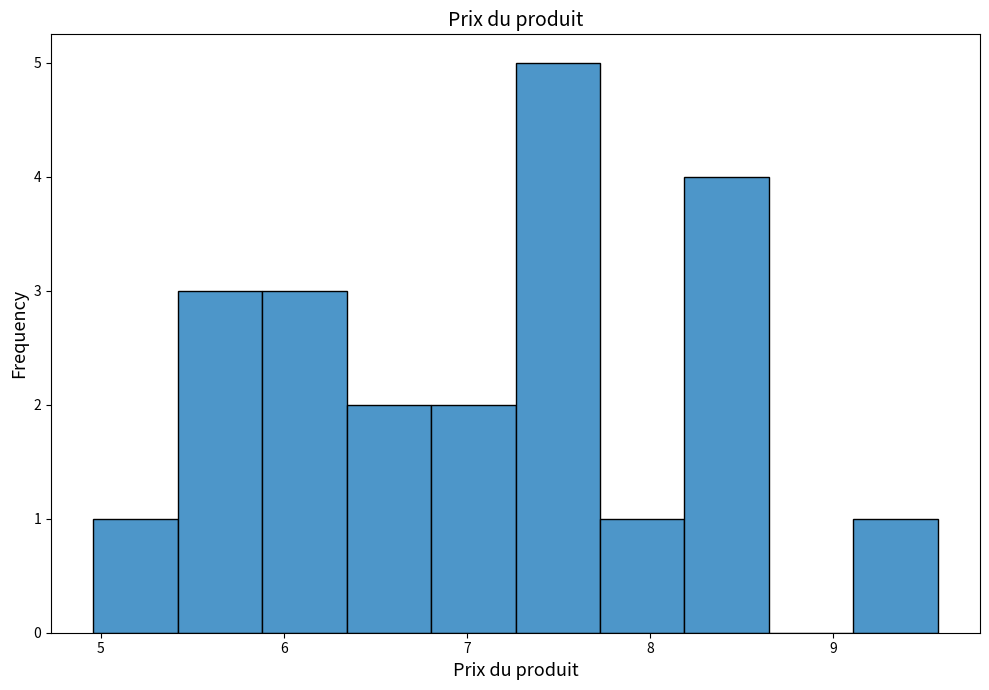

What is the height of the bar covering 5.4 to 5.9 on the x-axis? Neither the bar edges nor the heights are printed on the chart, so give them approximately, as read against the axes.

3